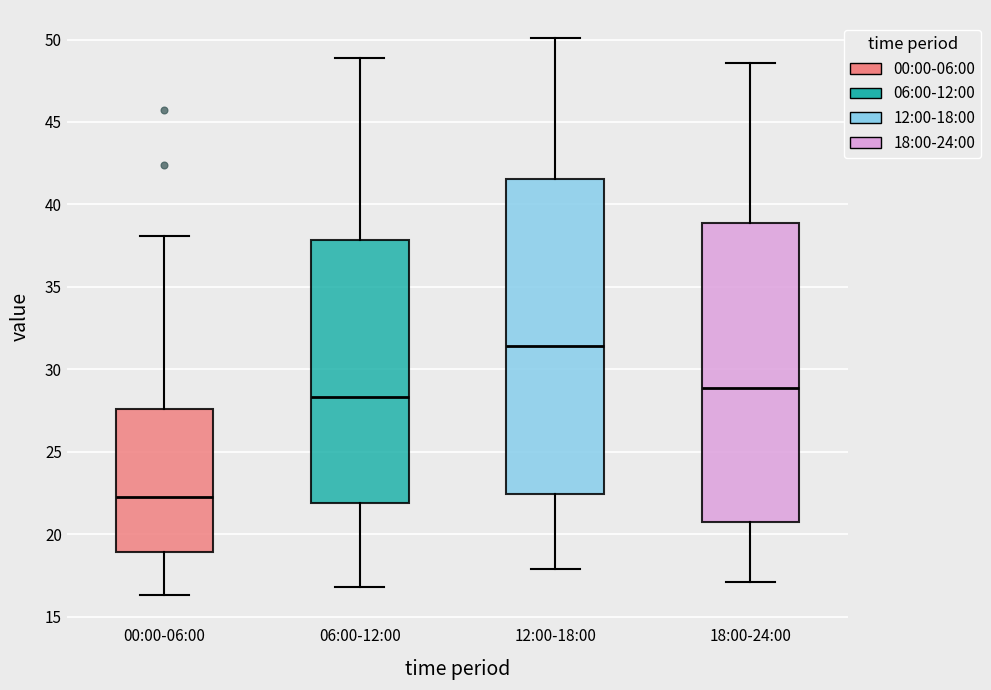

Reading left to right, transcribe this box plot: for each box, give where its median line is, the range the box spans, and where its two whiskers end, as read against the y-axis. The values are not printed on the chart, so give them approximately, as read against the axis.

00:00-06:00: median 22.5, box 19.0 to 27.5, whiskers 16.5 to 38.0
06:00-12:00: median 28.5, box 22.0 to 38.0, whiskers 17.0 to 49.0
12:00-18:00: median 31.5, box 22.5 to 41.5, whiskers 18.0 to 50.0
18:00-24:00: median 29.0, box 21.0 to 39.0, whiskers 17.0 to 48.5